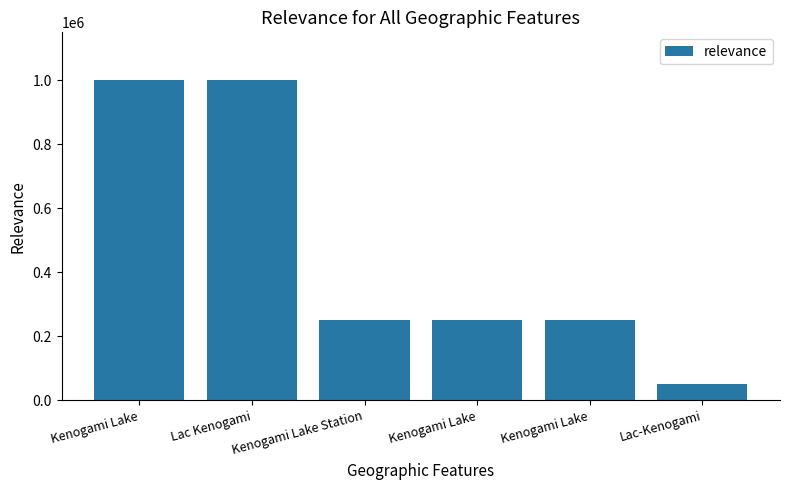

True or false: the data shows 1351297 at Kenogami Lake.

False